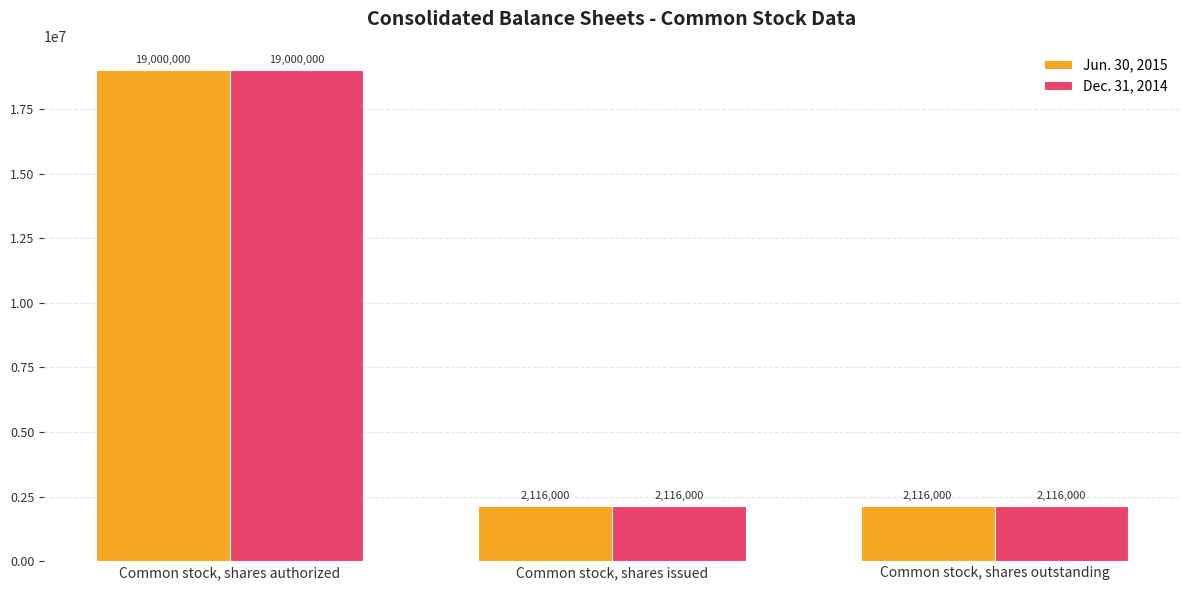

What is the value of the Dec. 31, 2014 bar at the 2nd from the left?

2116000